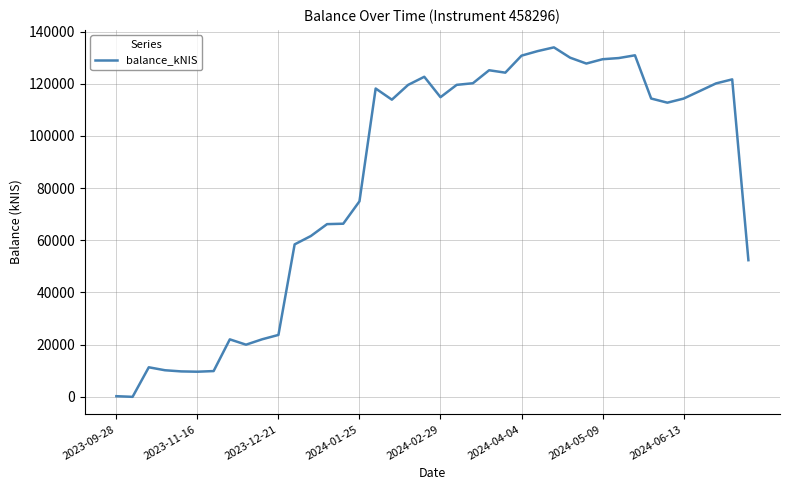

What is the greatest value displayed?

133953.4